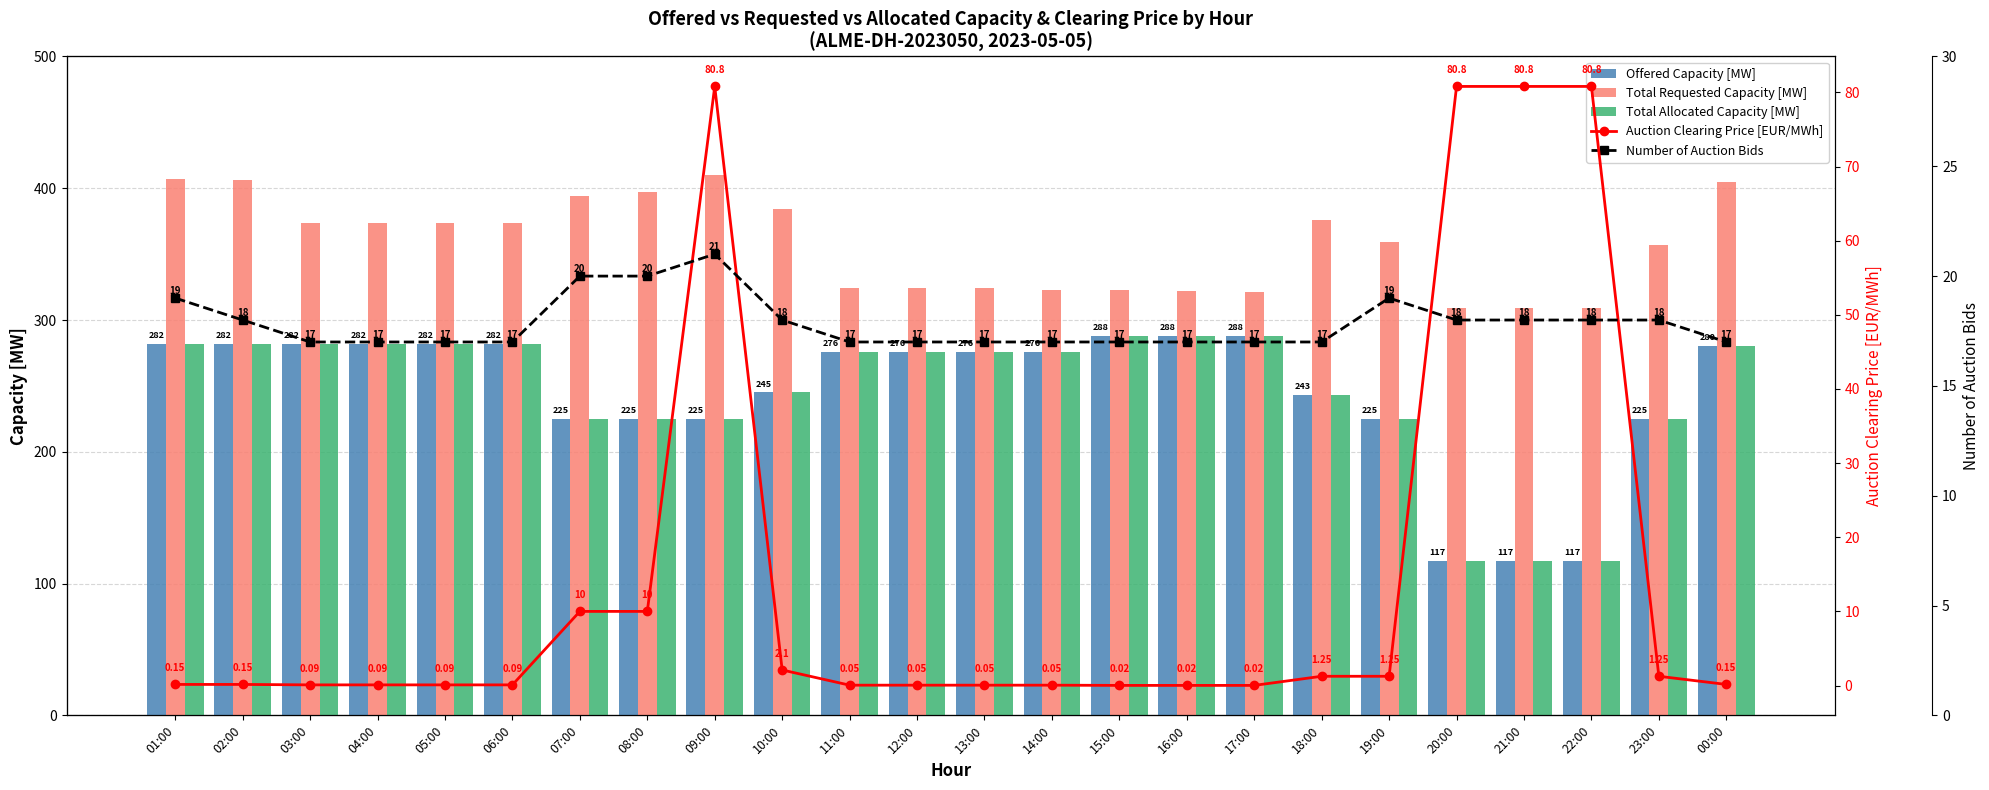

Reading left to right, transcribe all the data shown in this chart.

Offered Capacity [MW]: 01:00=282.0	02:00=282.0	03:00=282.0	04:00=282.0	05:00=282.0	06:00=282.0	07:00=225.0	08:00=225.0	09:00=225.0	10:00=245.0	11:00=276.0	12:00=276.0	13:00=276.0	14:00=276.0	15:00=288.0	16:00=288.0	17:00=288.0	18:00=243.0	19:00=225.0	20:00=117.0	21:00=117.0	22:00=117.0	23:00=225.0	00:00=280.0
Total Requested Capacity [MW]: 01:00=407.0	02:00=406.0	03:00=374.0	04:00=374.0	05:00=374.0	06:00=374.0	07:00=394.0	08:00=397.0	09:00=410.0	10:00=384.0	11:00=324.0	12:00=324.0	13:00=324.0	14:00=323.0	15:00=323.0	16:00=322.0	17:00=321.0	18:00=376.0	19:00=359.0	20:00=309.0	21:00=309.0	22:00=309.0	23:00=357.0	00:00=405.0
Total Allocated Capacity [MW]: 01:00=282.0	02:00=282.0	03:00=282.0	04:00=282.0	05:00=282.0	06:00=282.0	07:00=225.0	08:00=225.0	09:00=225.0	10:00=245.0	11:00=276.0	12:00=276.0	13:00=276.0	14:00=276.0	15:00=288.0	16:00=288.0	17:00=288.0	18:00=243.0	19:00=225.0	20:00=117.0	21:00=117.0	22:00=117.0	23:00=225.0	00:00=280.0
Auction Clearing Price [EUR/MWh]: 01:00=0.1	02:00=0.1	03:00=0.1	04:00=0.1	05:00=0.1	06:00=0.1	07:00=10.0	08:00=10.0	09:00=80.8	10:00=2.1	11:00=0.1	12:00=0.1	13:00=0.1	14:00=0.1	15:00=0.0	16:00=0.0	17:00=0.0	18:00=1.2	19:00=1.2	20:00=80.8	21:00=80.8	22:00=80.8	23:00=1.2	00:00=0.1
Number of Auction Bids: 01:00=19.0	02:00=18.0	03:00=17.0	04:00=17.0	05:00=17.0	06:00=17.0	07:00=20.0	08:00=20.0	09:00=21.0	10:00=18.0	11:00=17.0	12:00=17.0	13:00=17.0	14:00=17.0	15:00=17.0	16:00=17.0	17:00=17.0	18:00=17.0	19:00=19.0	20:00=18.0	21:00=18.0	22:00=18.0	23:00=18.0	00:00=17.0